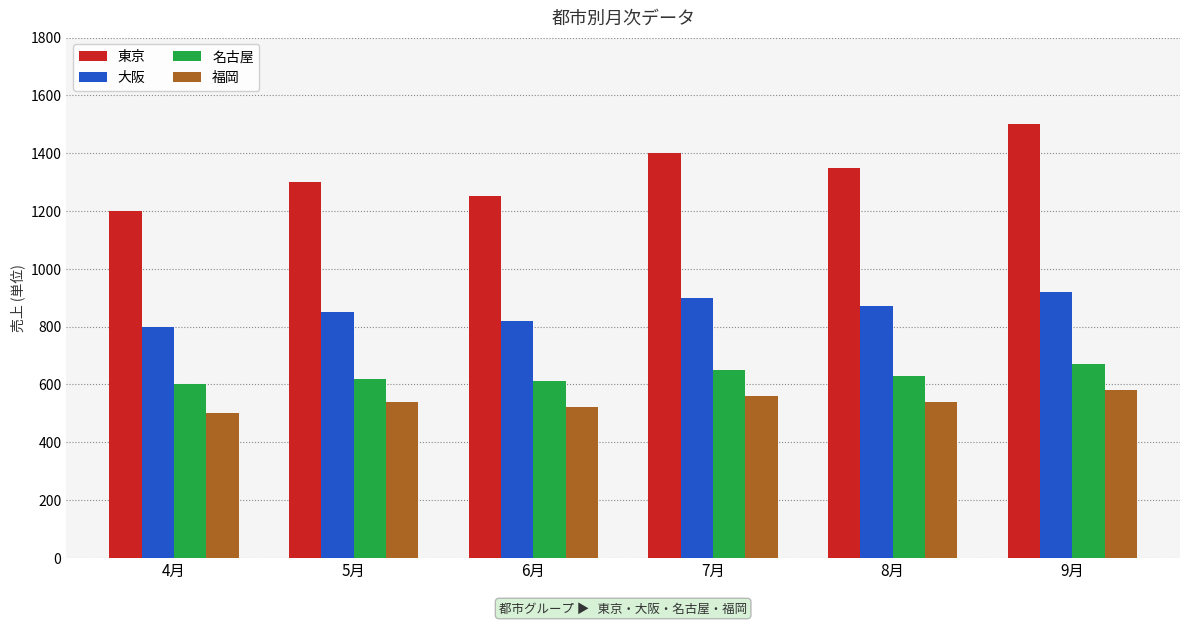

What is the sum of the 福岡 values at 5月 and 8月?

1080